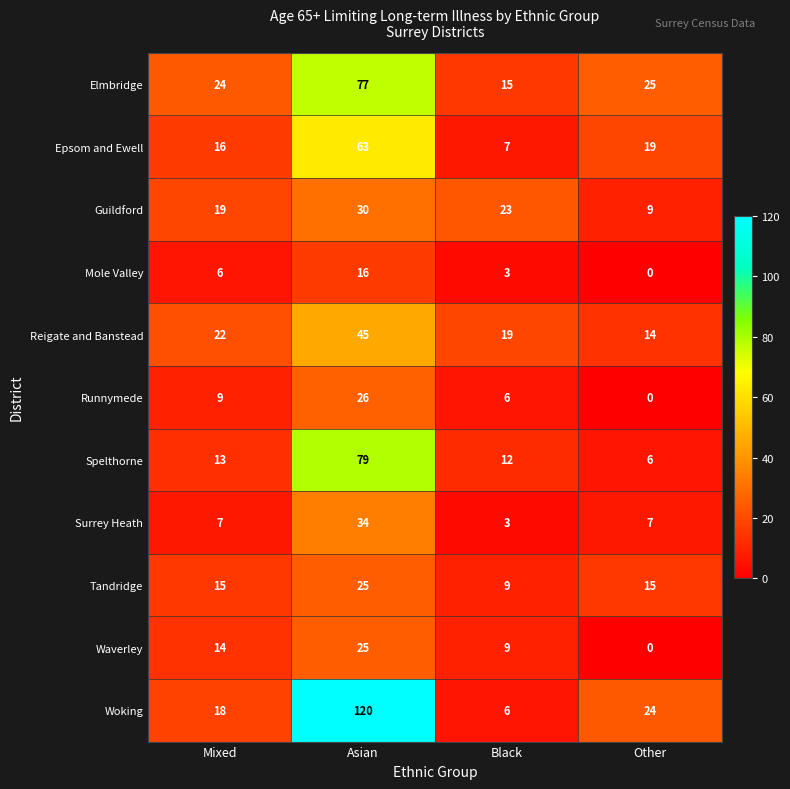

What is the approximate value of Epsom and Ewell at Black, to the nearest 10?

10